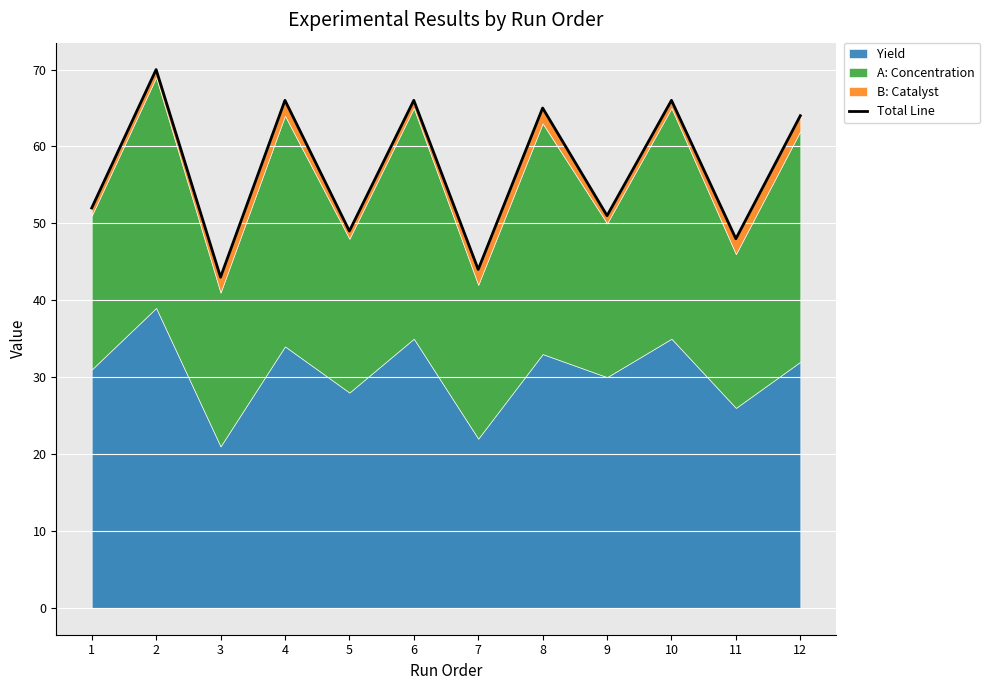

What is the average value?

57